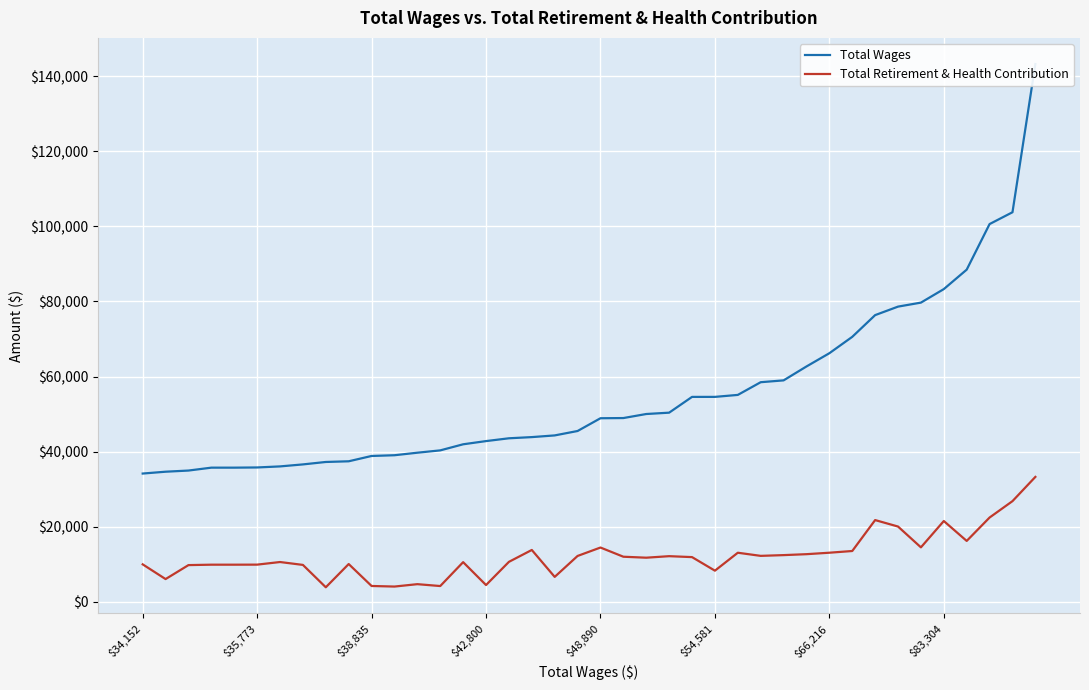

What is the total value across all series at 24?

66462